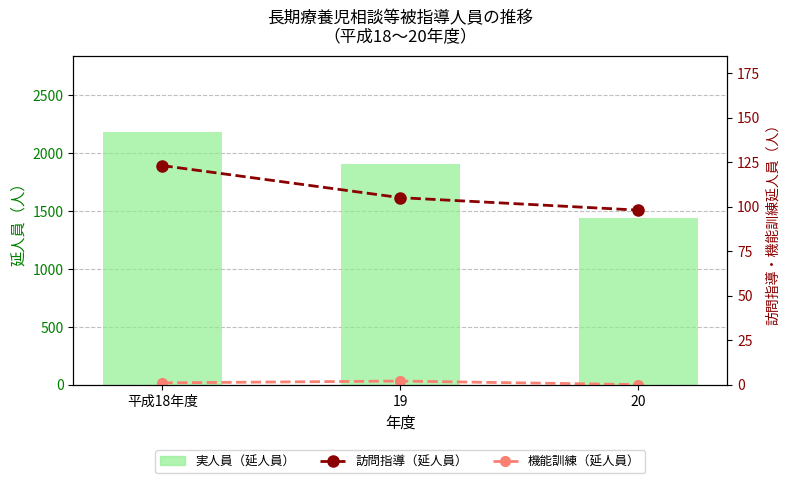

Reading left to right, transcribe all the data shown in this chart.

実人員（延人員）: 2182	1909	1436
訪問指導（延人員）: 123	105	98
機能訓練（延人員）: 1	2	0